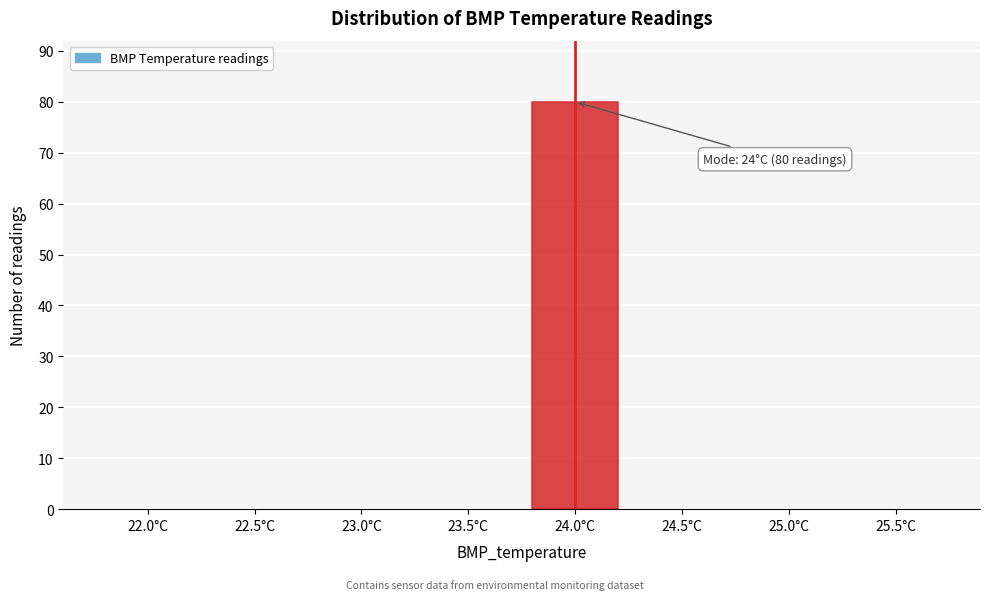

Reading left to right, list all the values displayed in this chart.

22.0°C=0	22.5°C=0	23.0°C=0	23.5°C=0	24.0°C=80	24.5°C=0	25.0°C=0	25.5°C=0